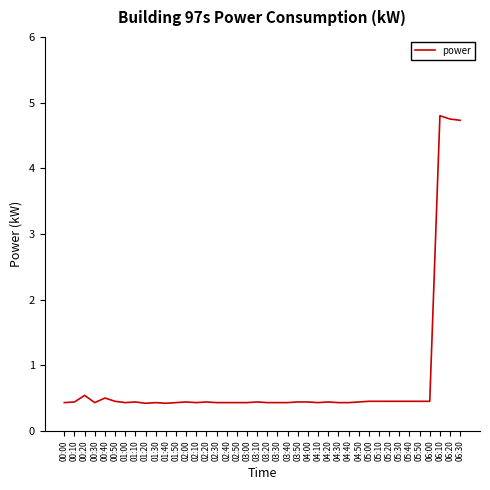

Between 05:40 and 06:20, which is larger?

06:20